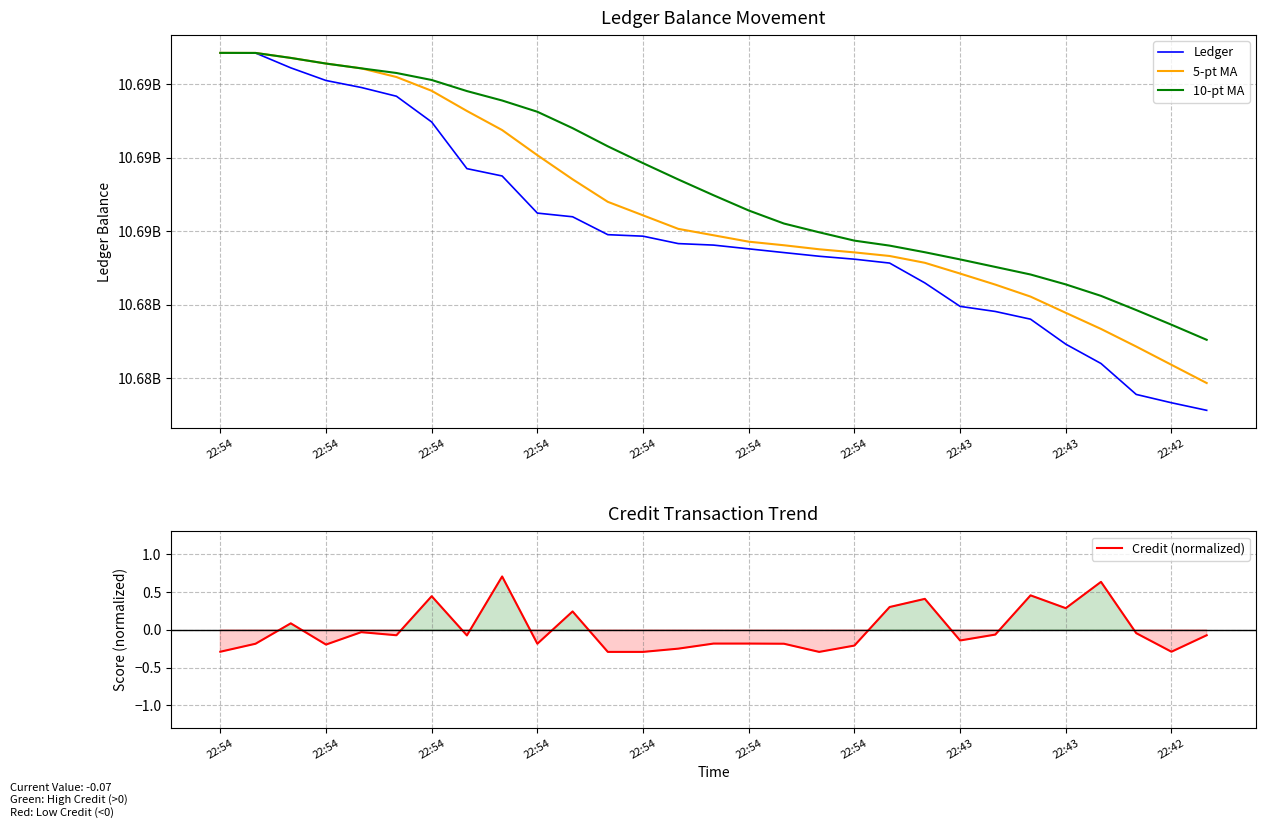

At which category is the sum across all series the highest?

22:54